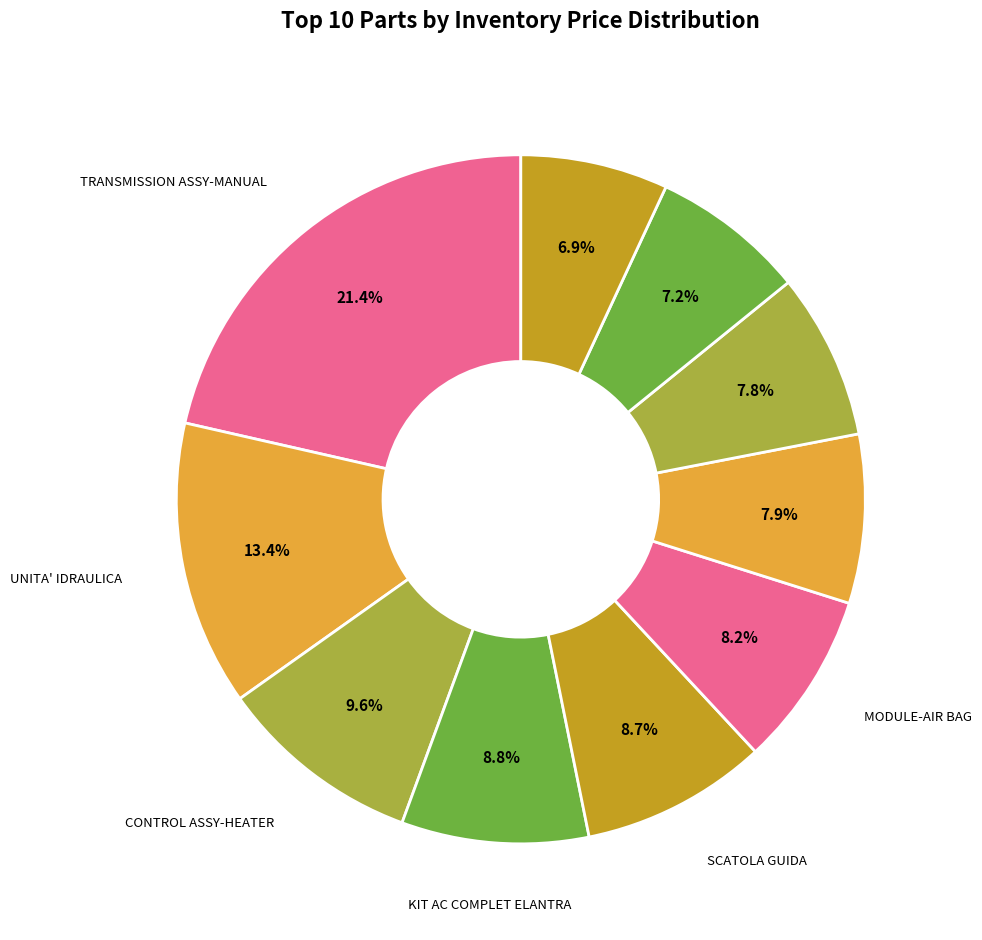

How many segments does this pie chart have?

10